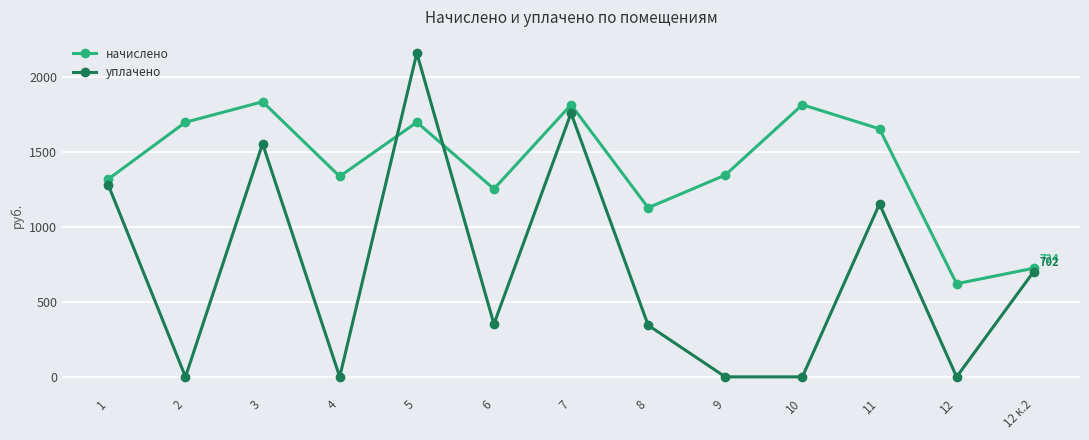

Which series ends up on top after the final intersection of уплачено and начислено?

начислено